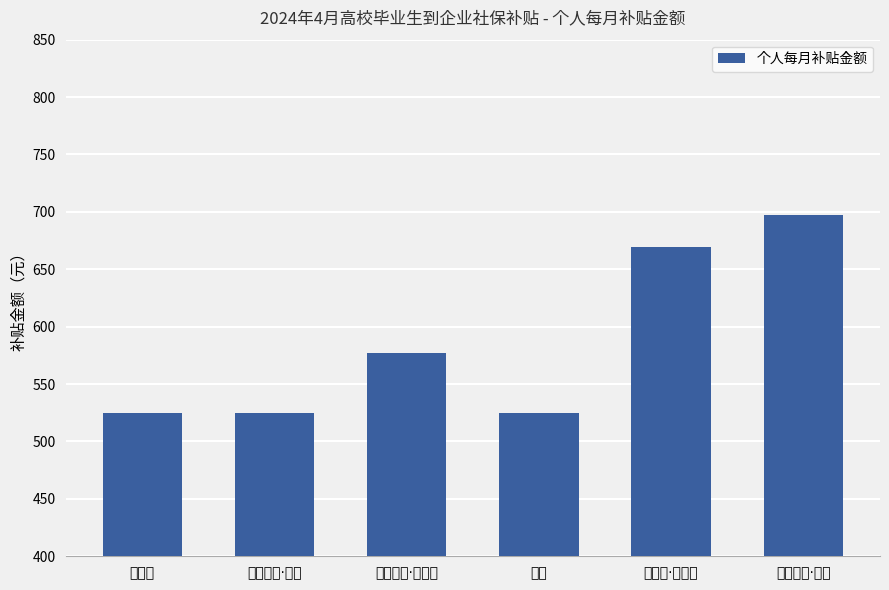

Which has a higher value, 夏力哈尔·吐洪 or 热合木汗·火孜拜?

夏力哈尔·吐洪